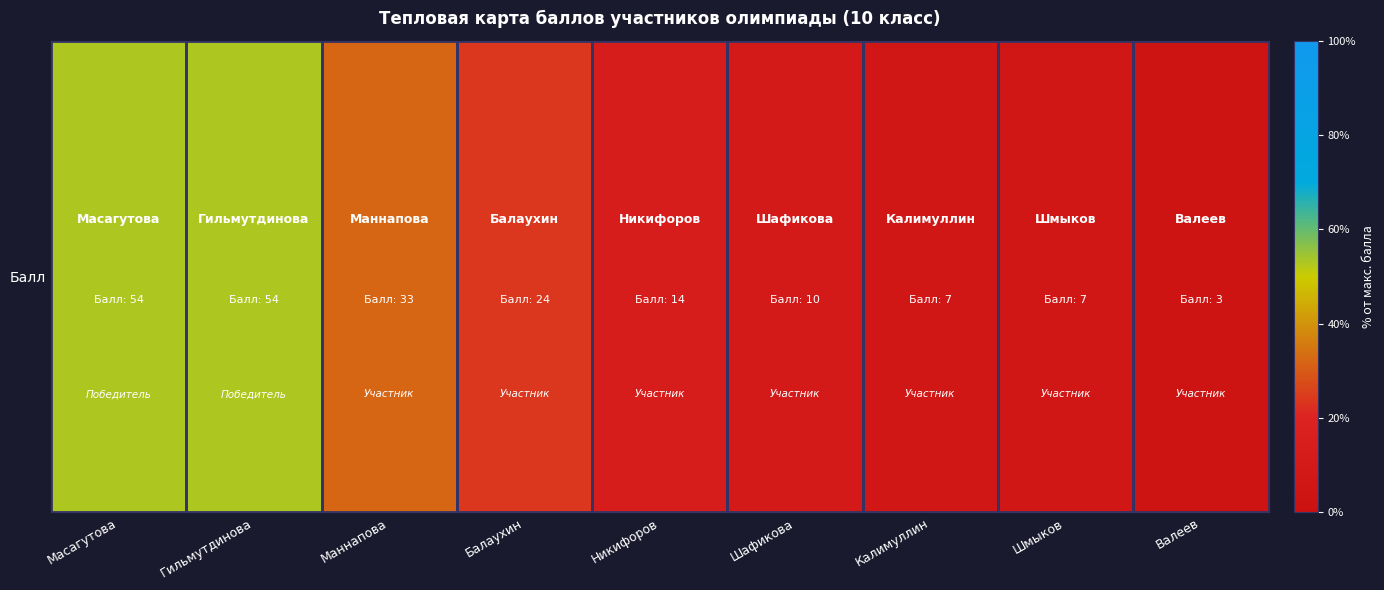

The chart shows a value of 0.1 at Шмыков. True or false?

False